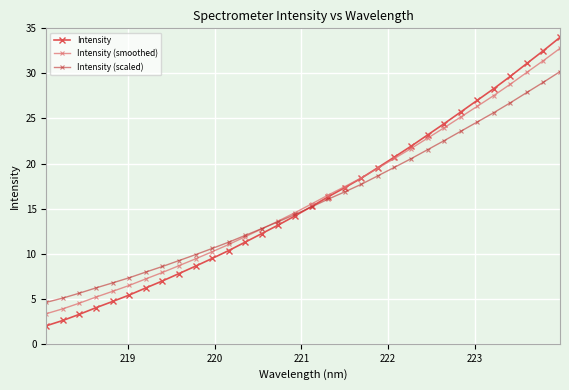

How many lines are shown in the chart?

3